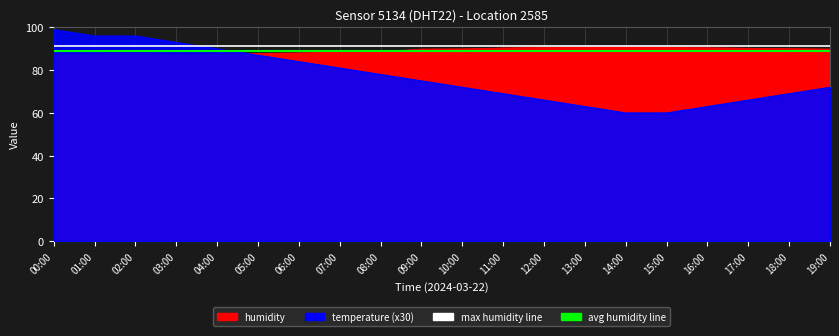

What is the spread (max minus min) of values at 03:00?

2.5